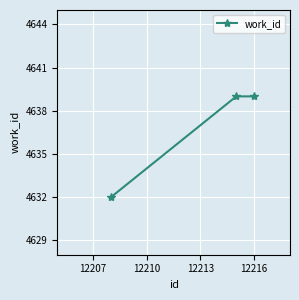

How many values are below 4639?

1